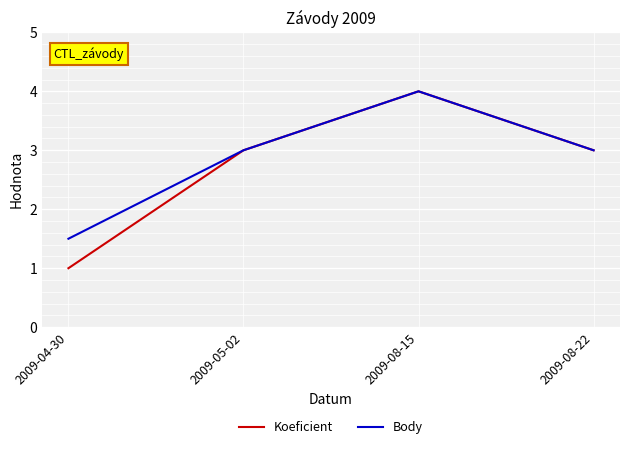

Reading right to left, list all the values displayed in this chart.

Koeficient: 3.0	4.0	3.0	1.0
Body: 3.0	4.0	3.0	1.5